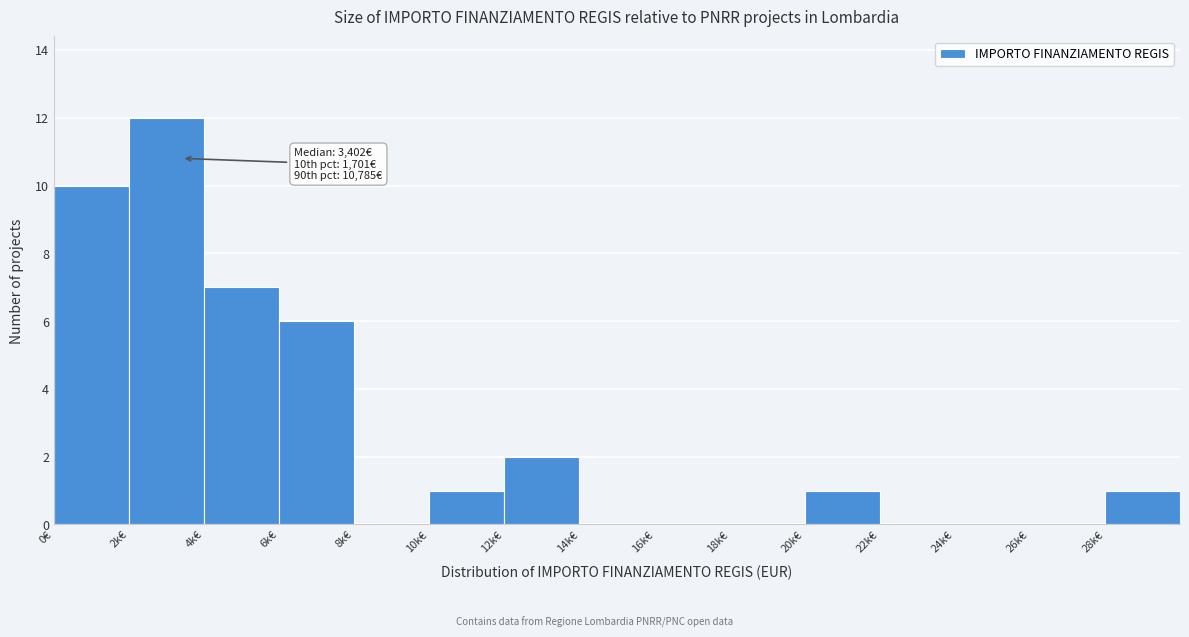

Reading left to right, what are all the values shown in this chart?

0€=10	2k€=12	4k€=7	6k€=6	8k€=0	10k€=1	12k€=2	14k€=0	16k€=0	18k€=0	20k€=1	22k€=0	24k€=0	26k€=0	28k€=1